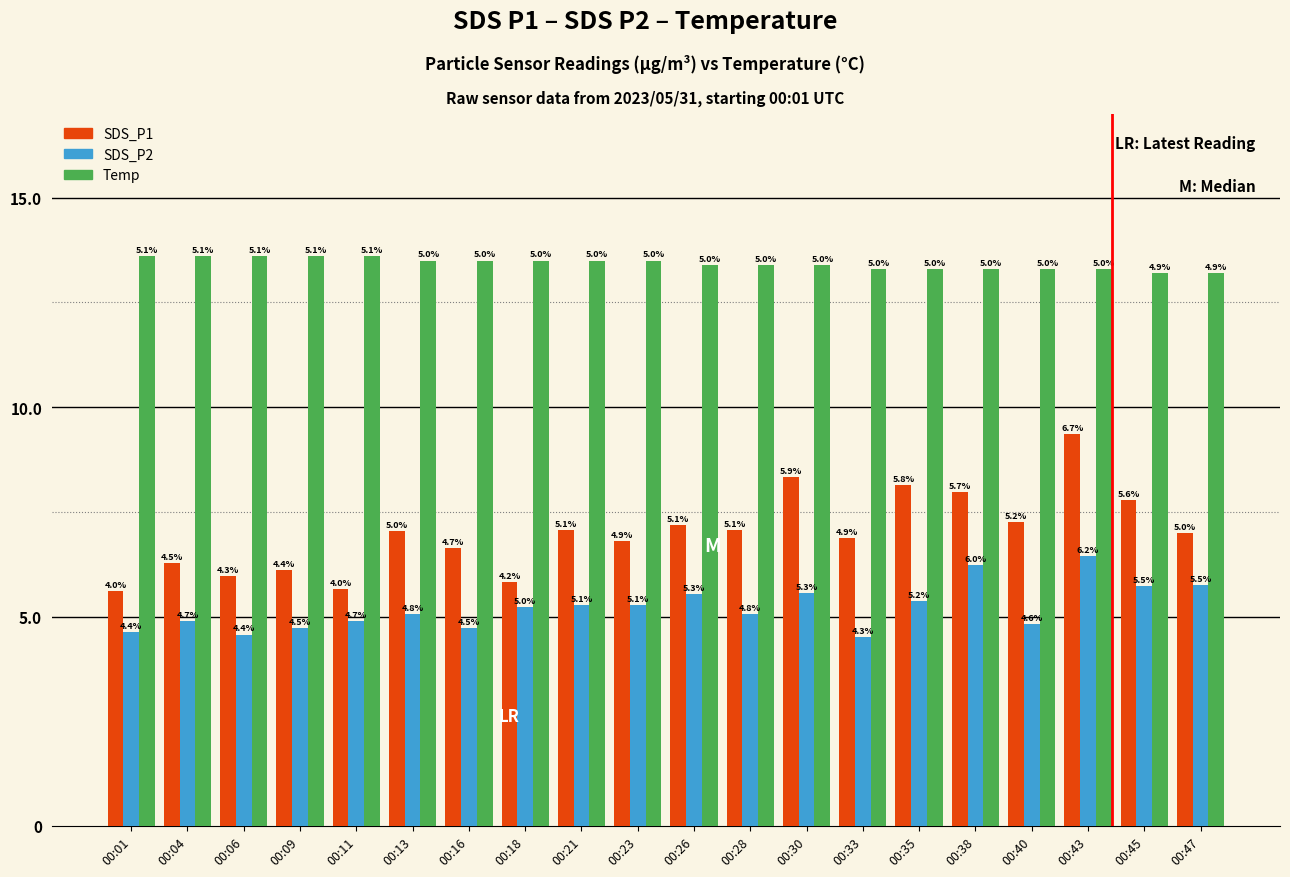

Rank the series at 00:09 from lowest to highest value.

SDS_P2, SDS_P1, Temp